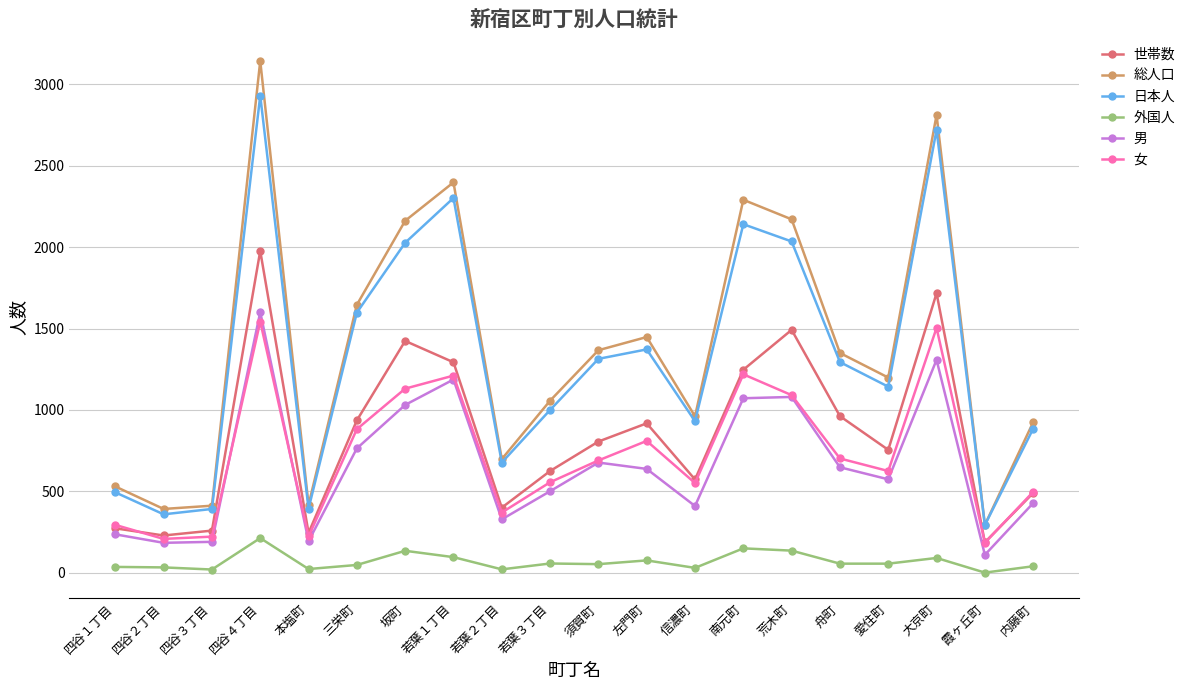

What is the label of the 5th point from the right?

舟町